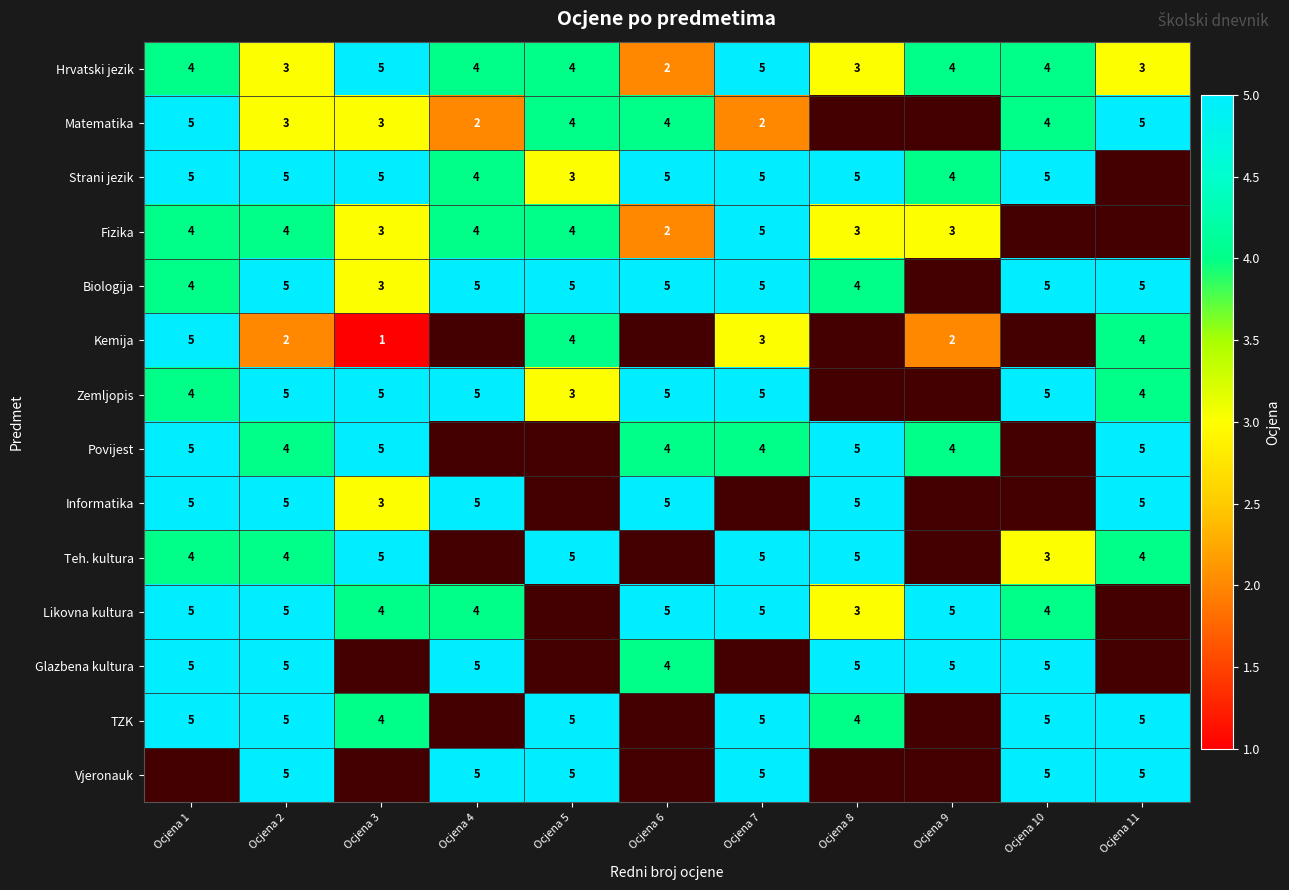

How many series are shown in this chart?

14